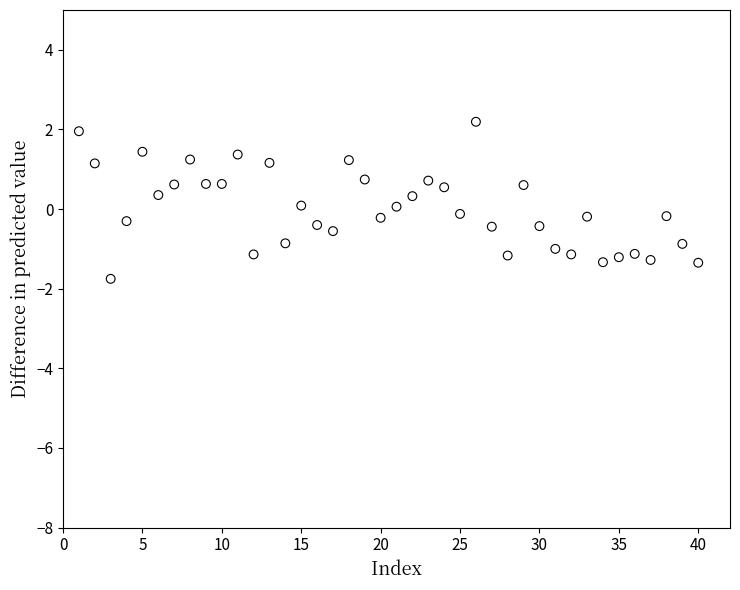

What is the range of Y values (max minus min)?

3.9